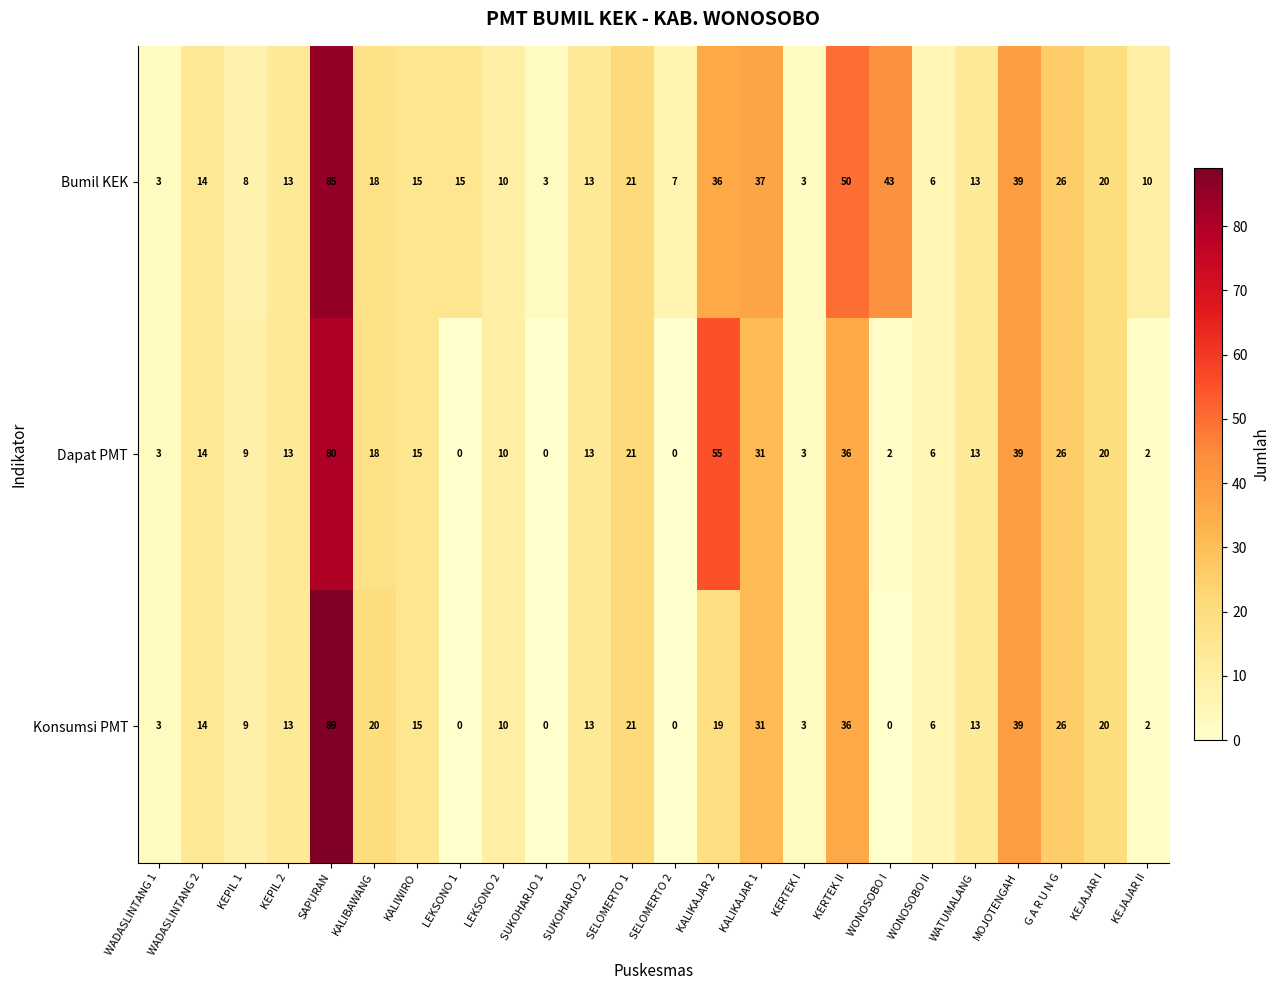

Count the number of data series in this chart.

3